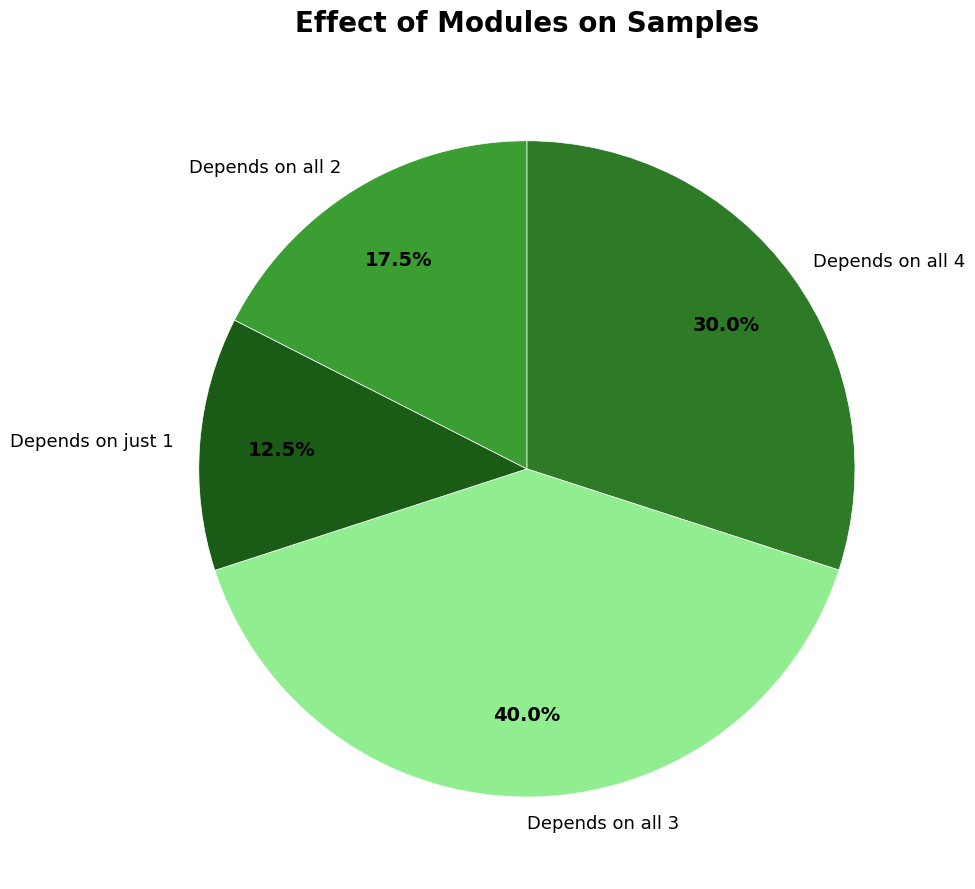

Approximately how many times larger is the value at Depends on just 1 compared to Depends on all 4?

0.4